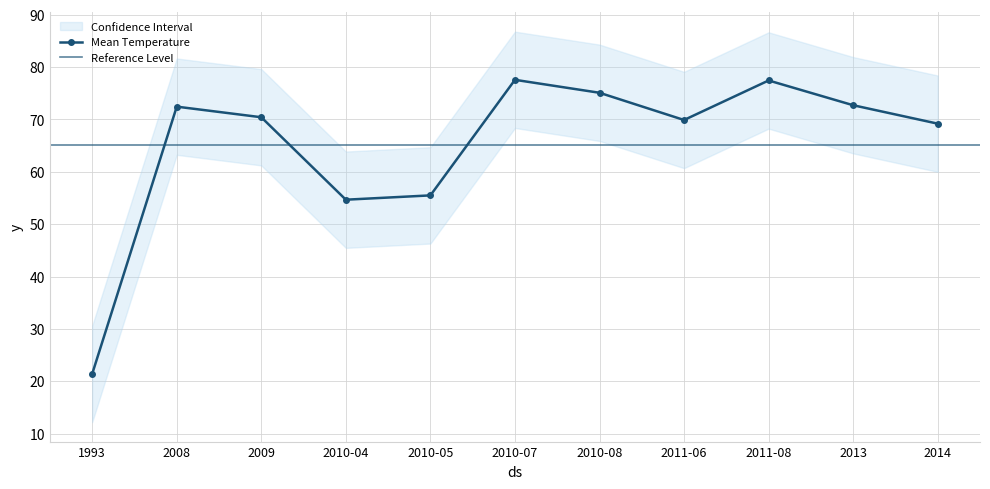

True or false: Mean Temperature and Upper Bound cross at least once.

False